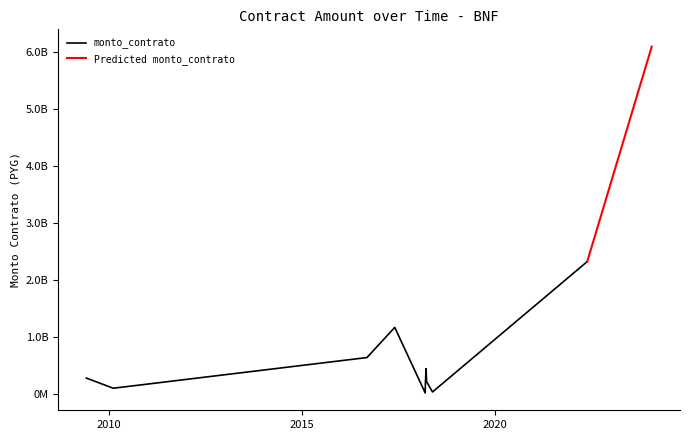

How many interior local valleys (lower than both neighbors) does the data have?

3